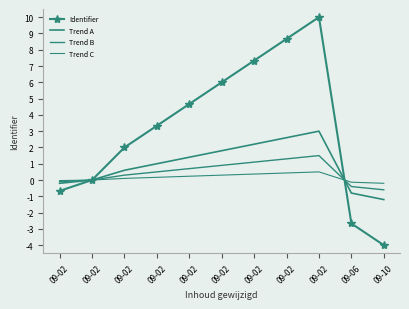

At which category does the chart reach its peak across all series?

09-02